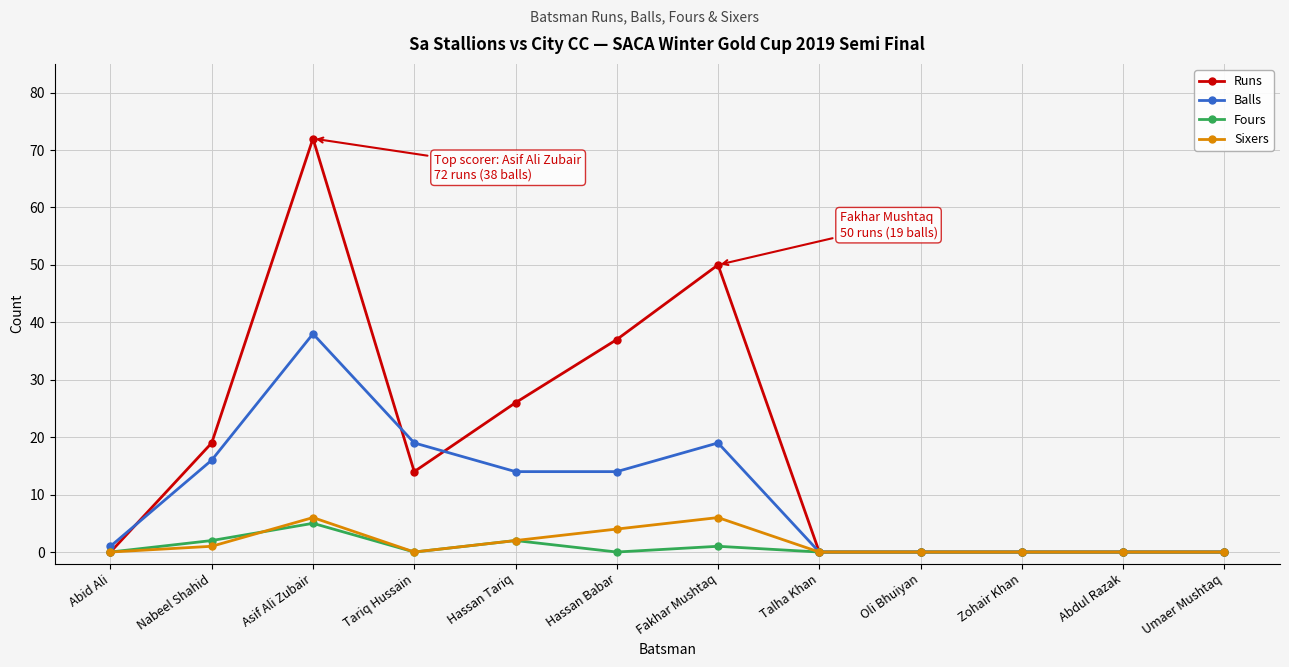

What value does the Sixers series have at Hassan Babar?

4